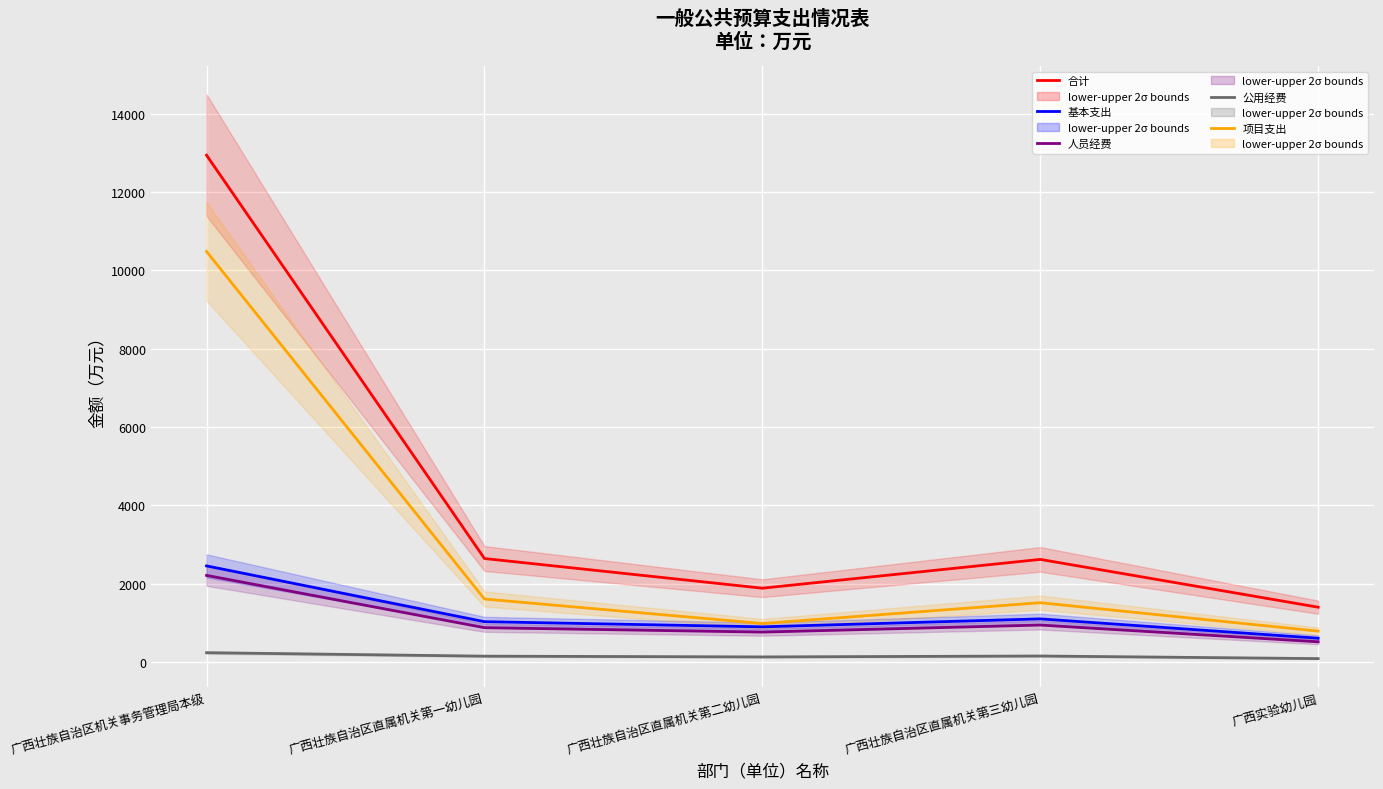

What is the total value across all series at 广西壮族自治区机关事务管理局本级?

28338.5